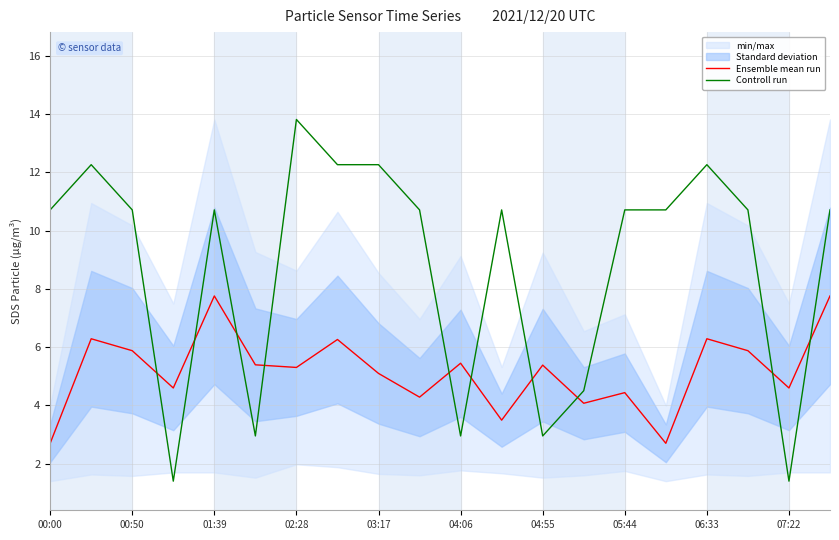

Which series has the largest total across all categories?

Controll run